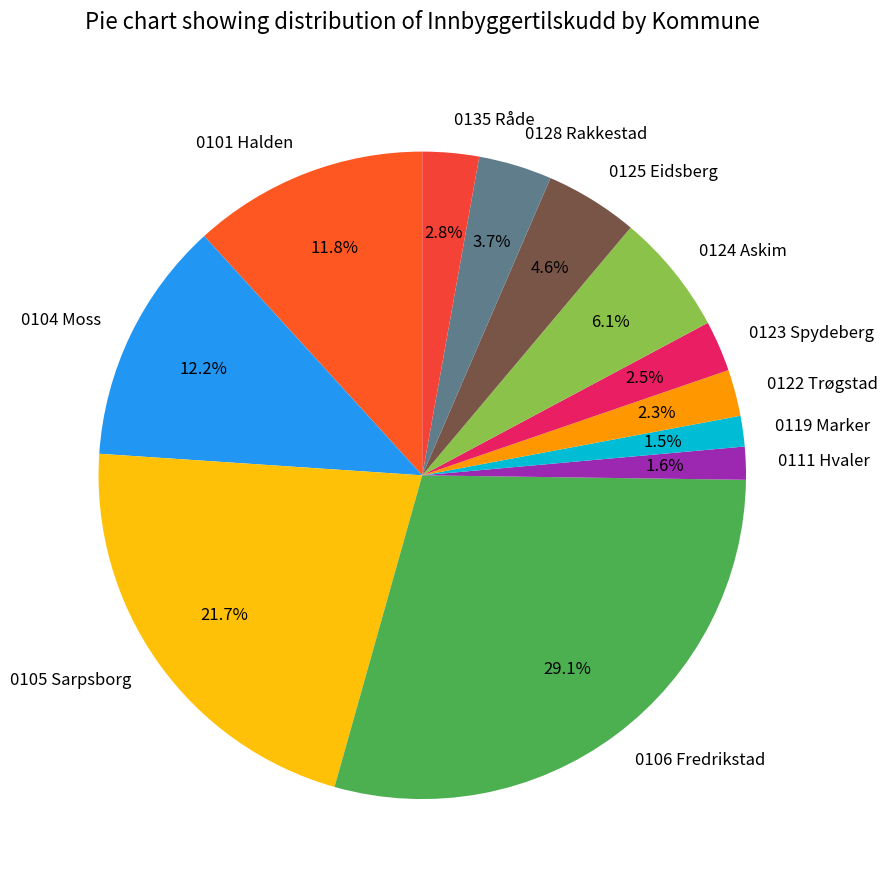

What percentage is the 0111 Hvaler slice, to the nearest percent?

2%